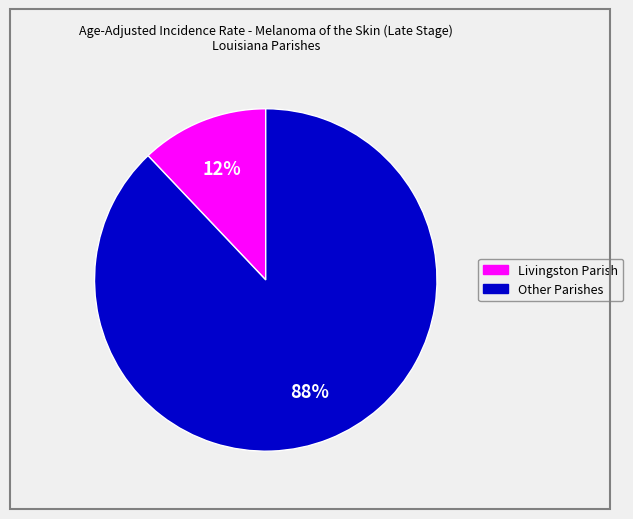

How many segments does this pie chart have?

2